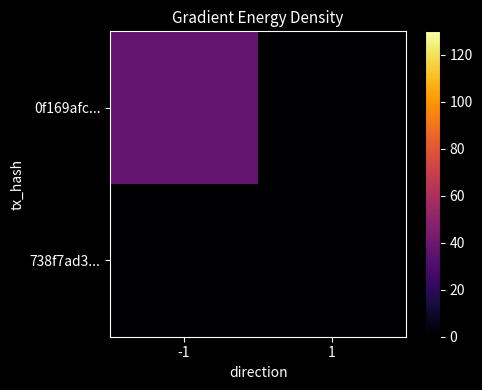

Reading left to right, what are all the values shown in this chart?

0f169afc...: -1=37	1=0
738f7ad3...: -1=0	1=0